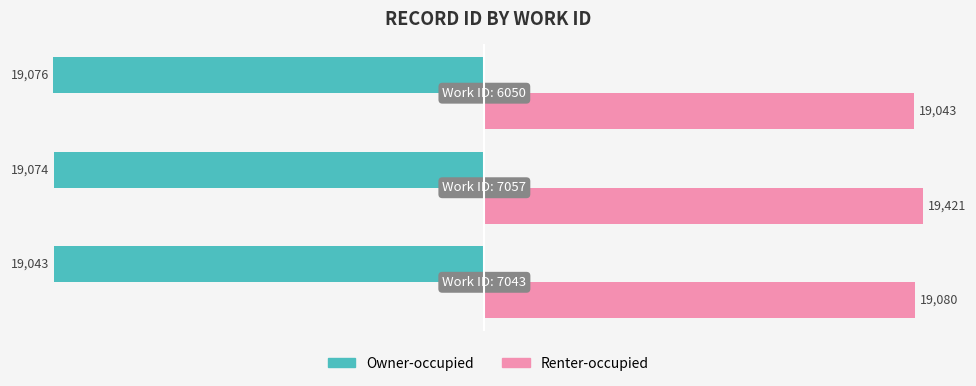

At how many categories does at least one series exceed 17232?

3